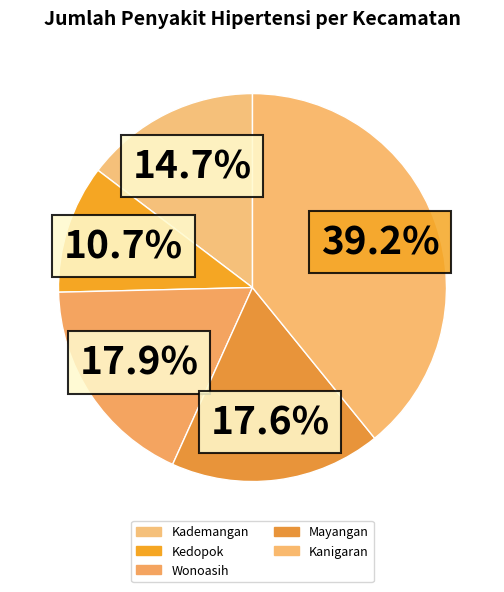

Is there any slice that represents more than half of the pie?

No